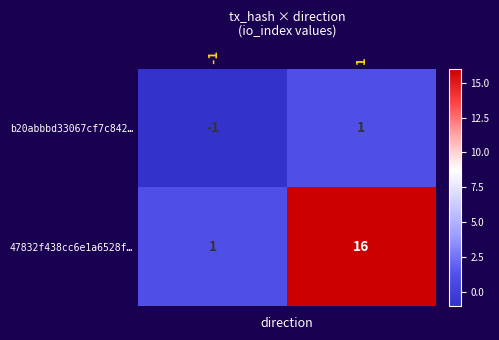

What is the minimum value shown in the chart?

-1